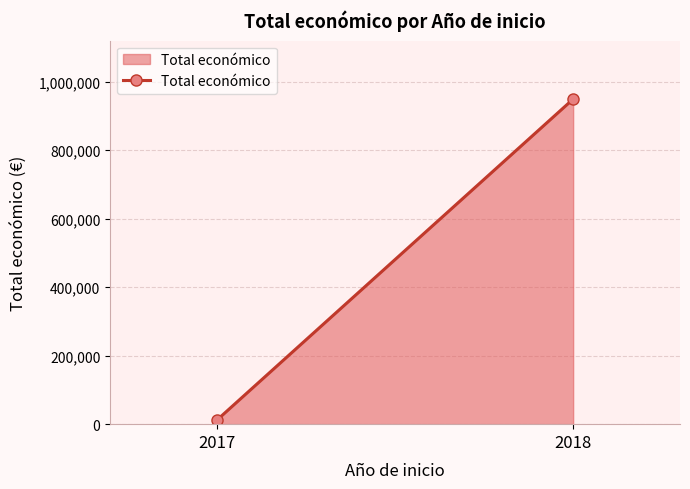

At which label is the value closest to 480488?

2017